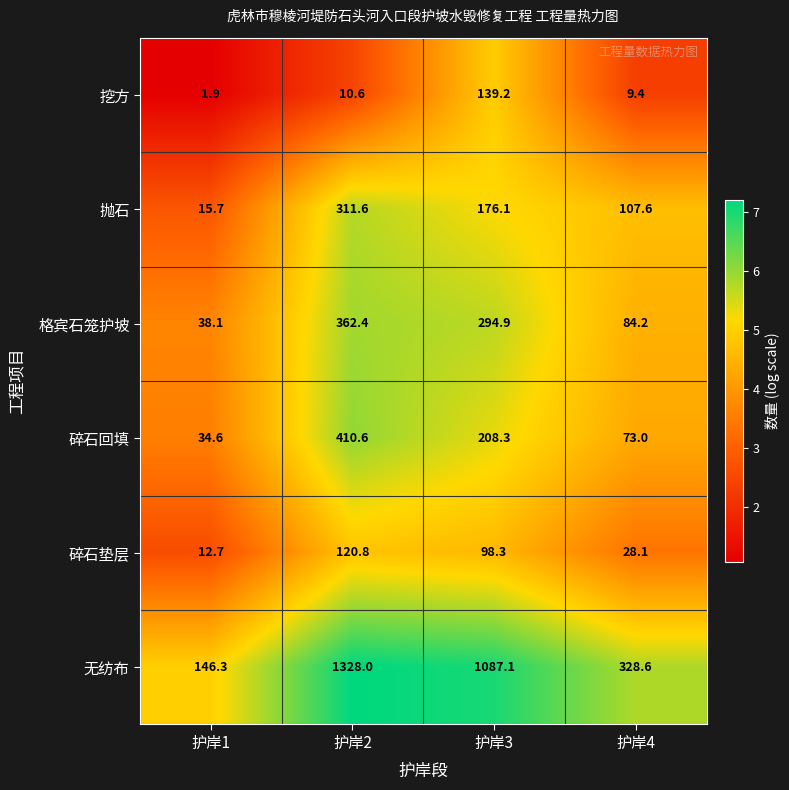

What is the average value of the 抛石 series?

152.8